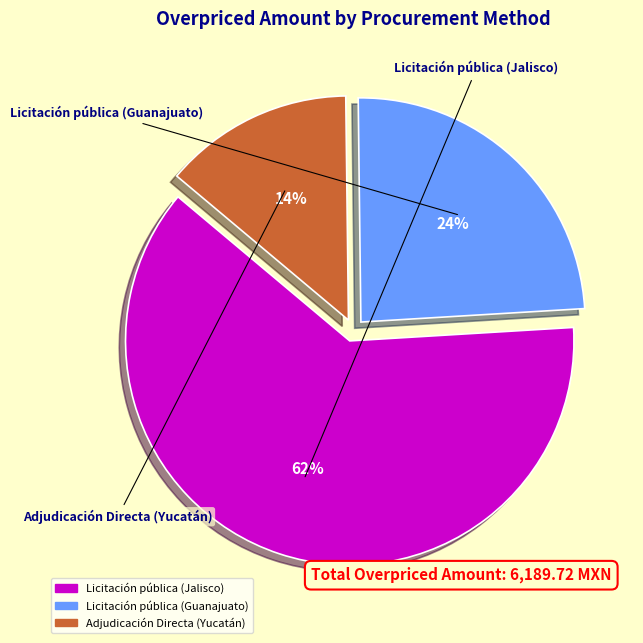

The Adjudicación Directa (Yucatán) slice represents 14% of the pie. True or false?

True